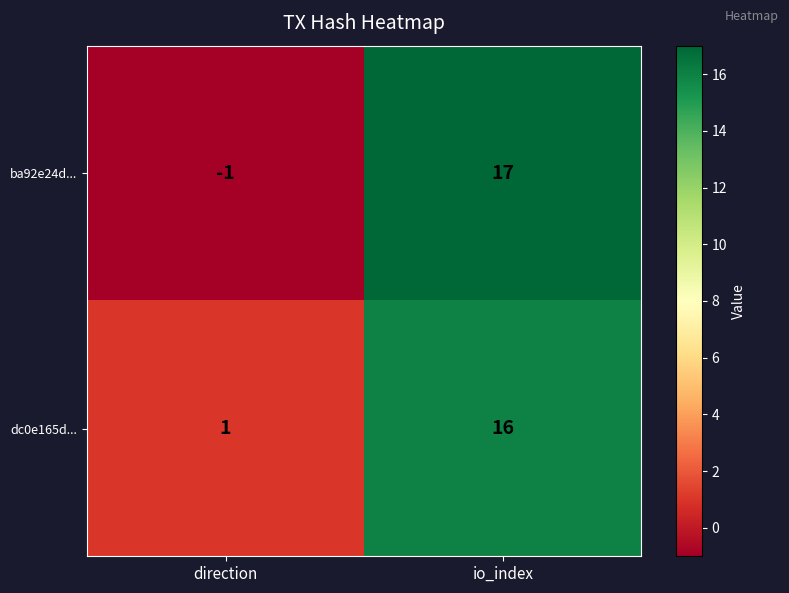

Rank the series at direction from highest to lowest value.

dc0e165d..., ba92e24d...